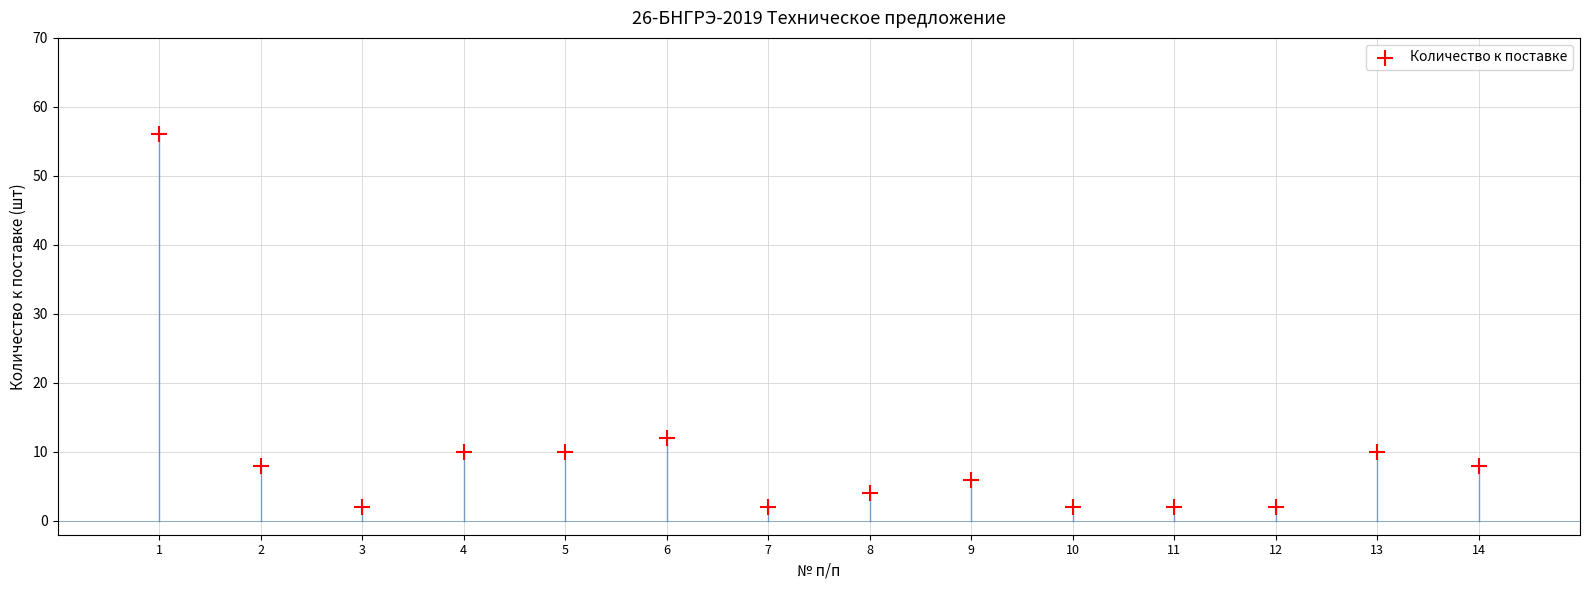

What Y value in the scatter plot is closest to 29?

12